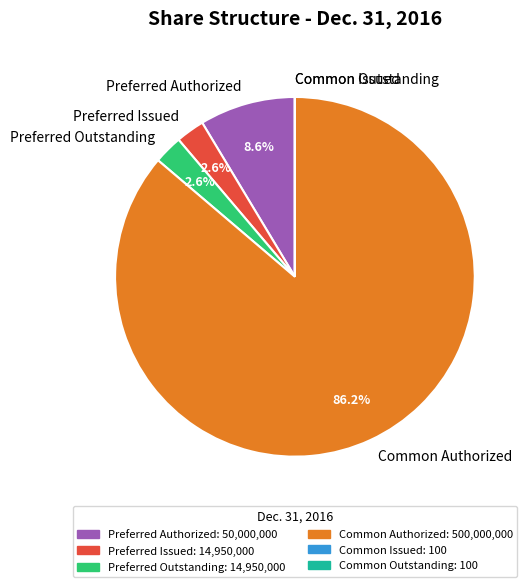

To the nearest percent, what is the average slice percentage?

17%